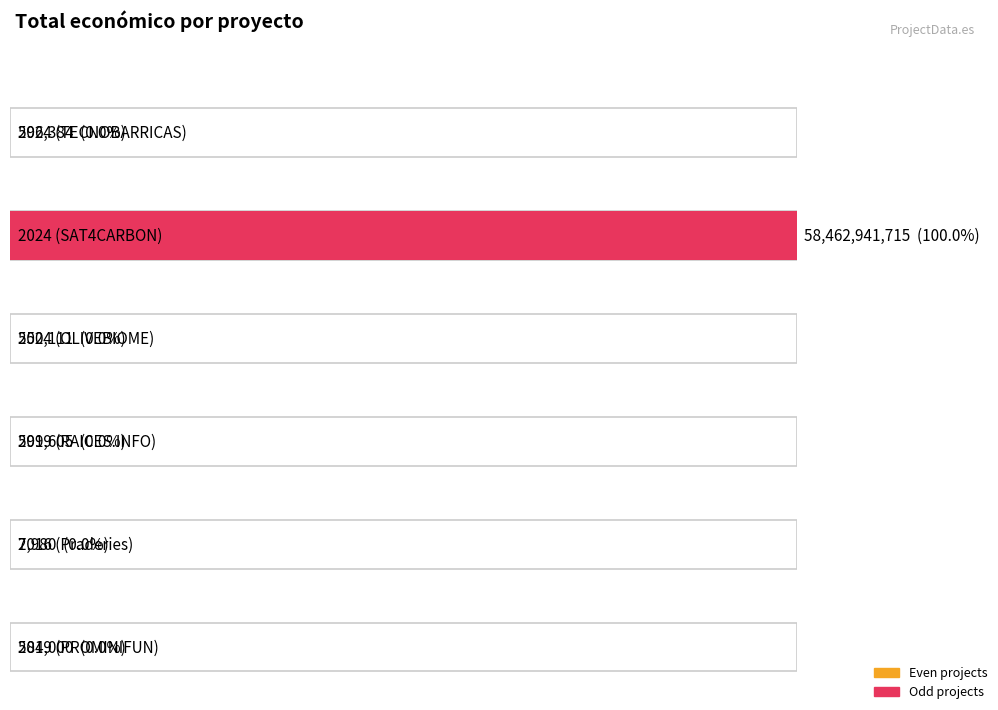

What is the ratio of the value at 2024 (SAT4CARBON) to the value at 2024 (TECNOBARRICAS)?

98029.0